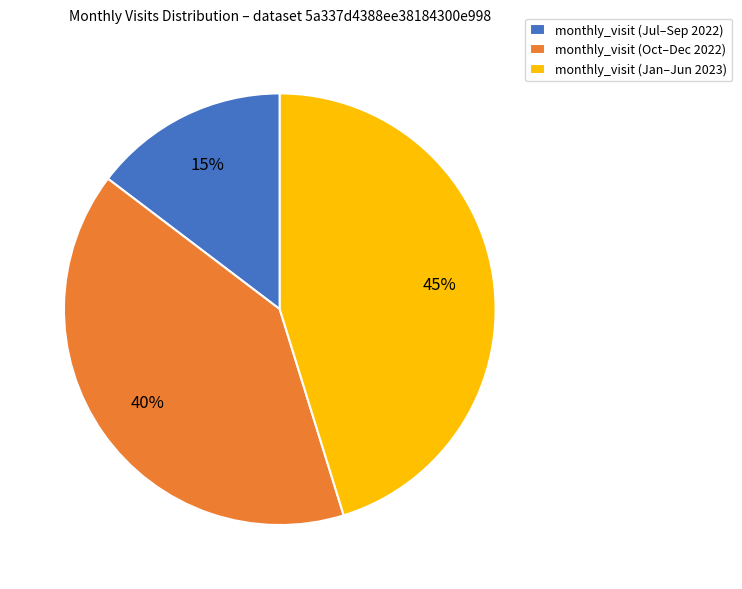

How many slices are in this pie chart?

3